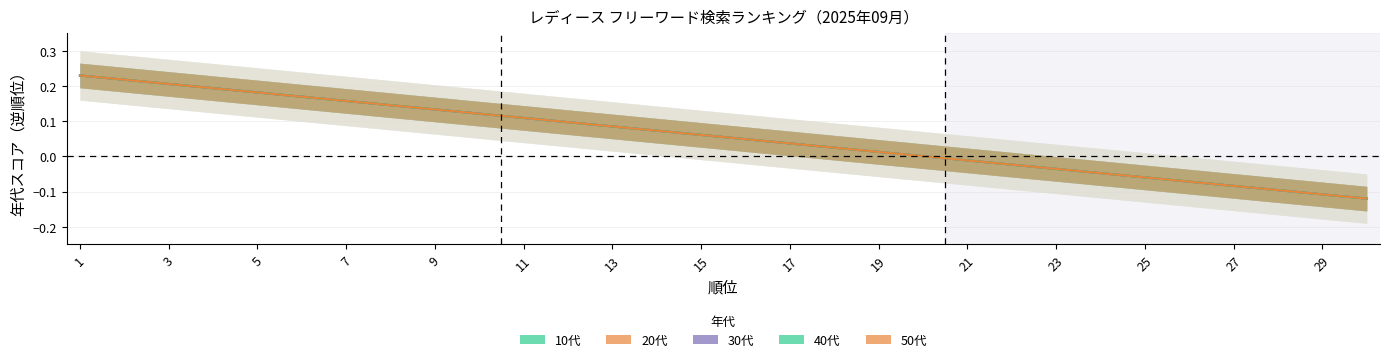

What is the greatest value displayed?

0.2